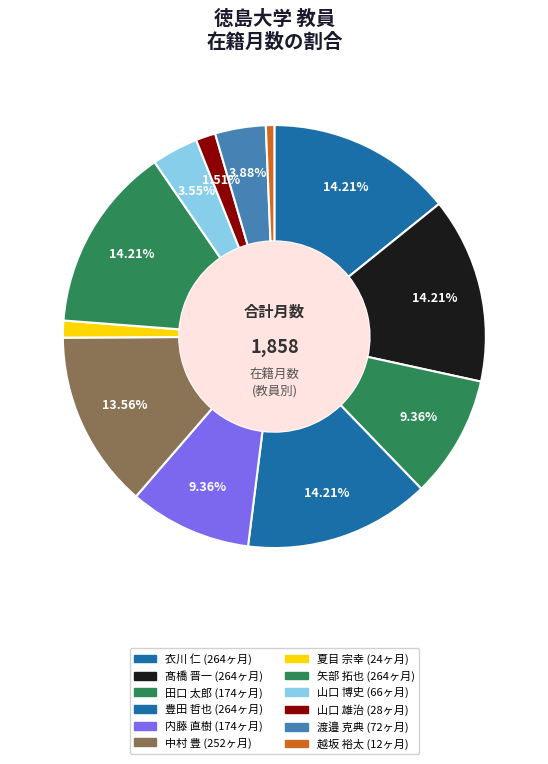

Does any single category account for the majority?

No